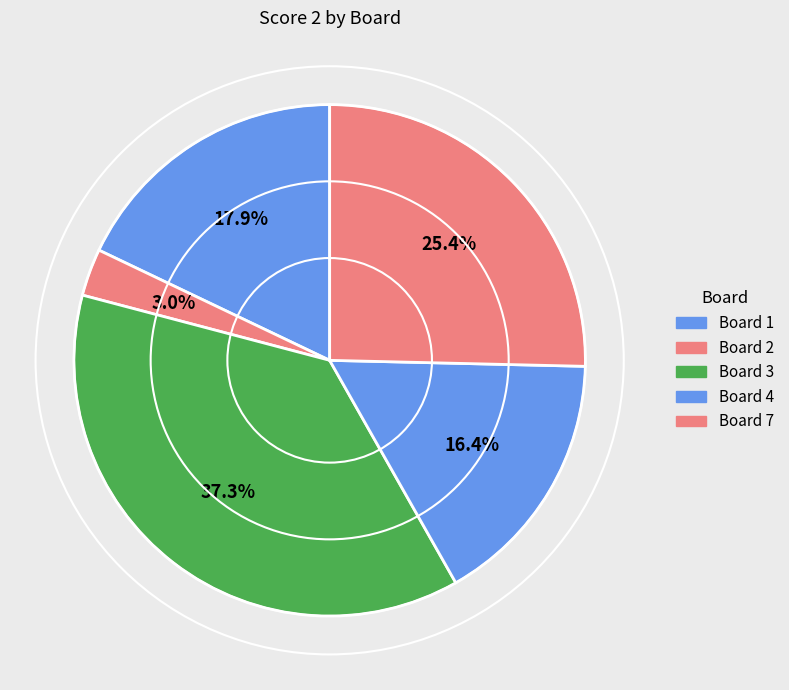

Does Board 4 represent more than half of the total?

No